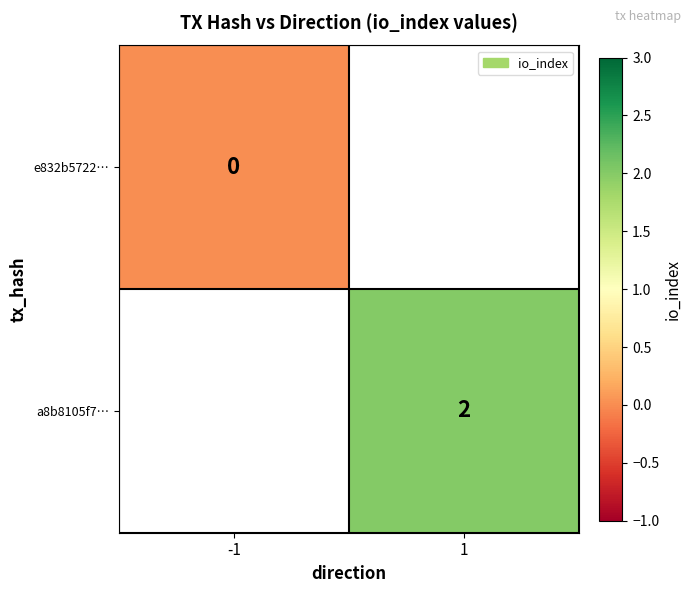

At how many categories does at least one series exceed 0?

1